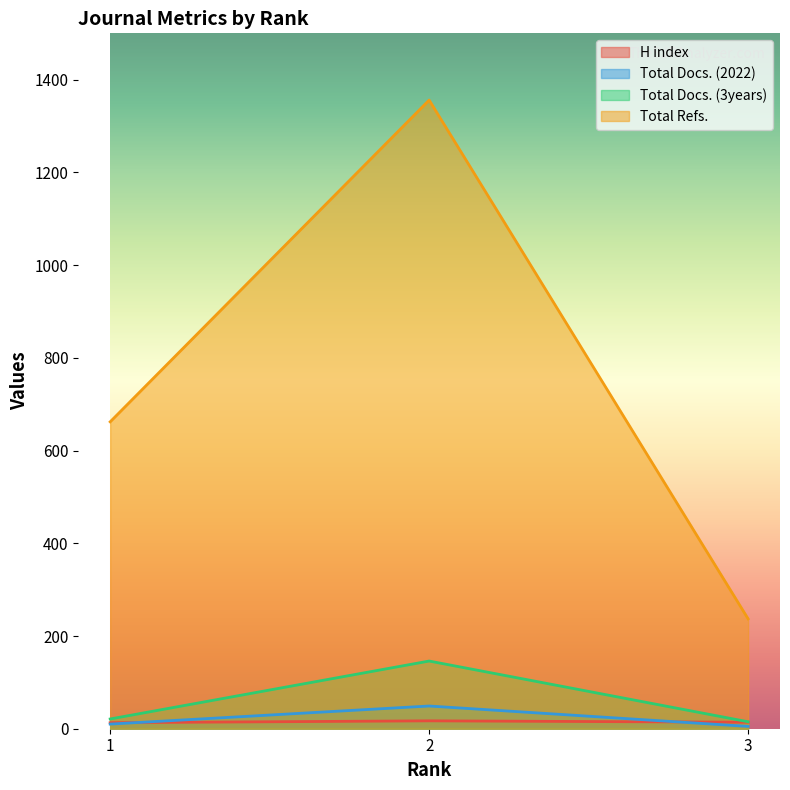

Reading left to right, list all the values displayed in this chart.

H index: 1=13	2=17	3=14
Total Docs. (2022): 1=10	2=49	3=5
Total Docs. (3years): 1=21	2=146	3=15
Total Refs.: 1=662	2=1356	3=237